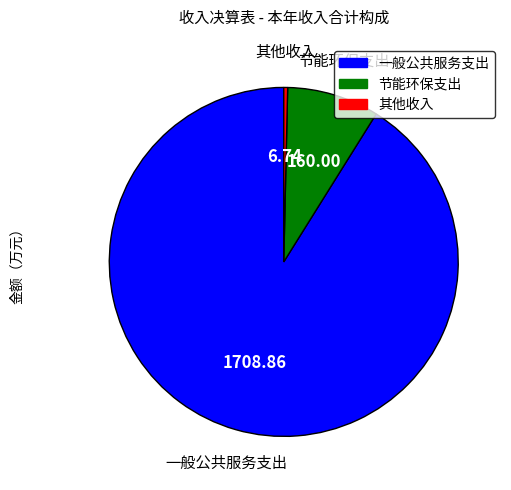

Which category has the biggest portion of the pie?

一般公共服务支出